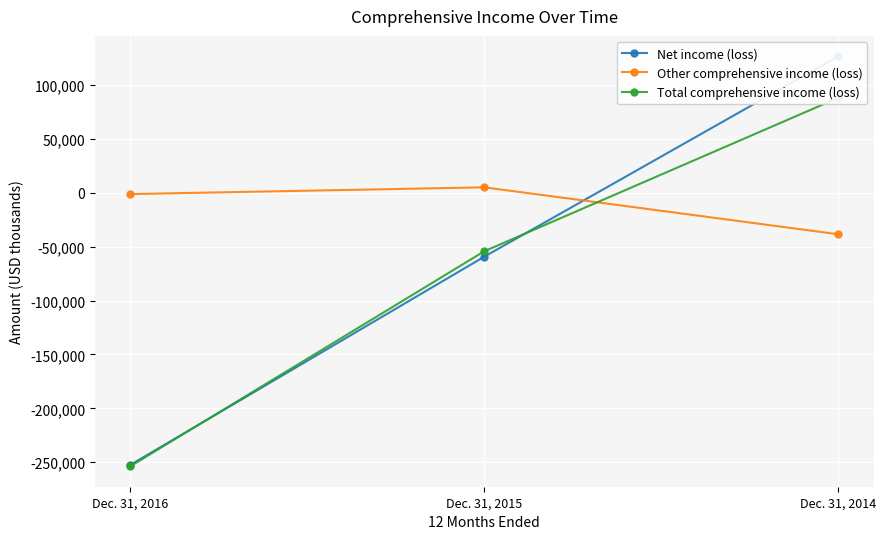

Which series has the largest total across all categories?

Other comprehensive income (loss)